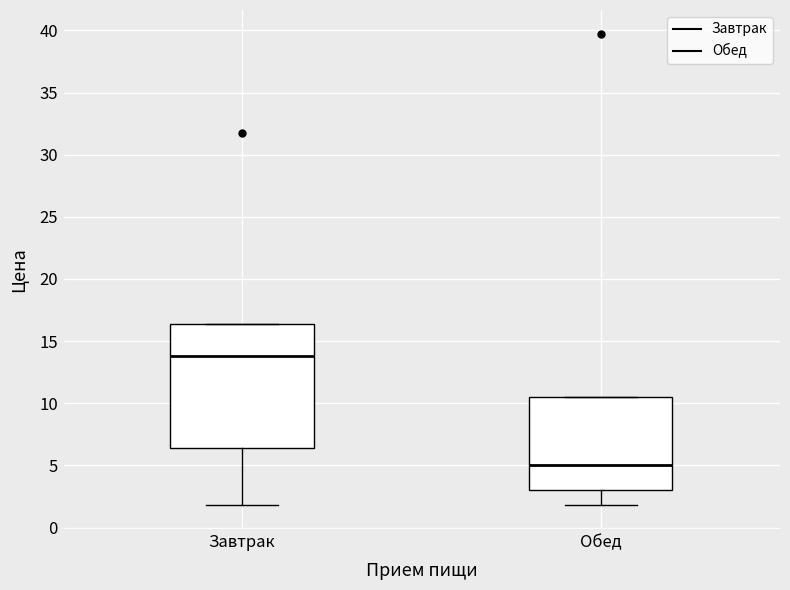

Reading left to right, read every box against the y-axis: the position of its median line, the range the box covers, and the ends of its whiskers. The values are not printed on the chart, so give them approximately, as read against the axis.

Завтрак: median 14.0, box 6.5 to 16.5, whiskers 2.0 to 16.5
Обед: median 5.0, box 3.0 to 10.5, whiskers 2.0 to 10.5